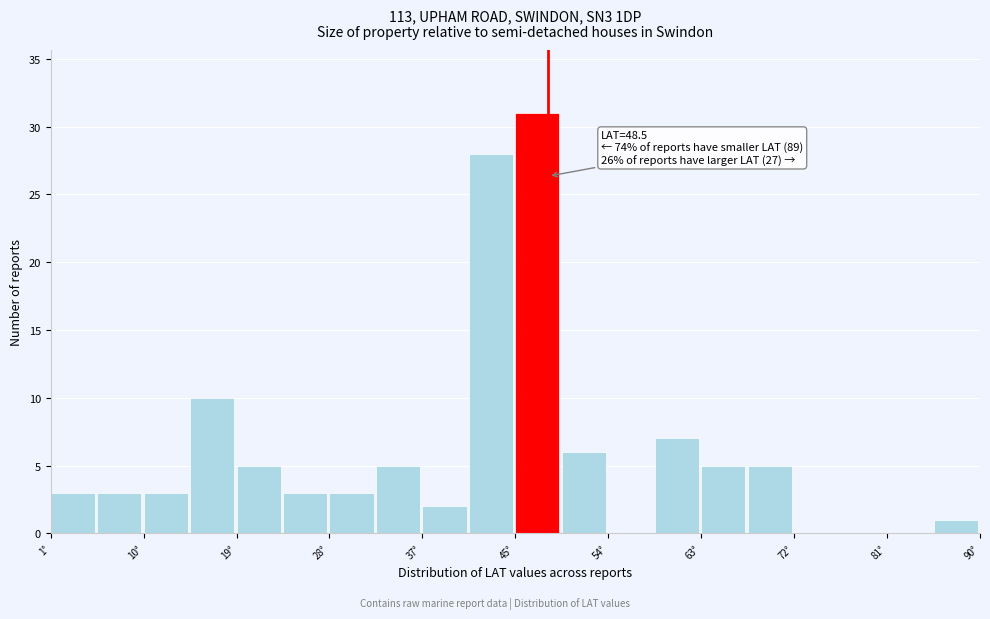

Which range on the x-axis has the tallest bar?

45 to 50